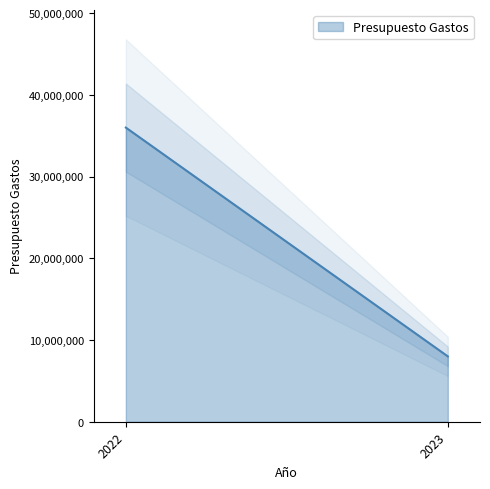

Reading left to right, list all the values displayed in this chart.

2022=36000000	2023=8000000